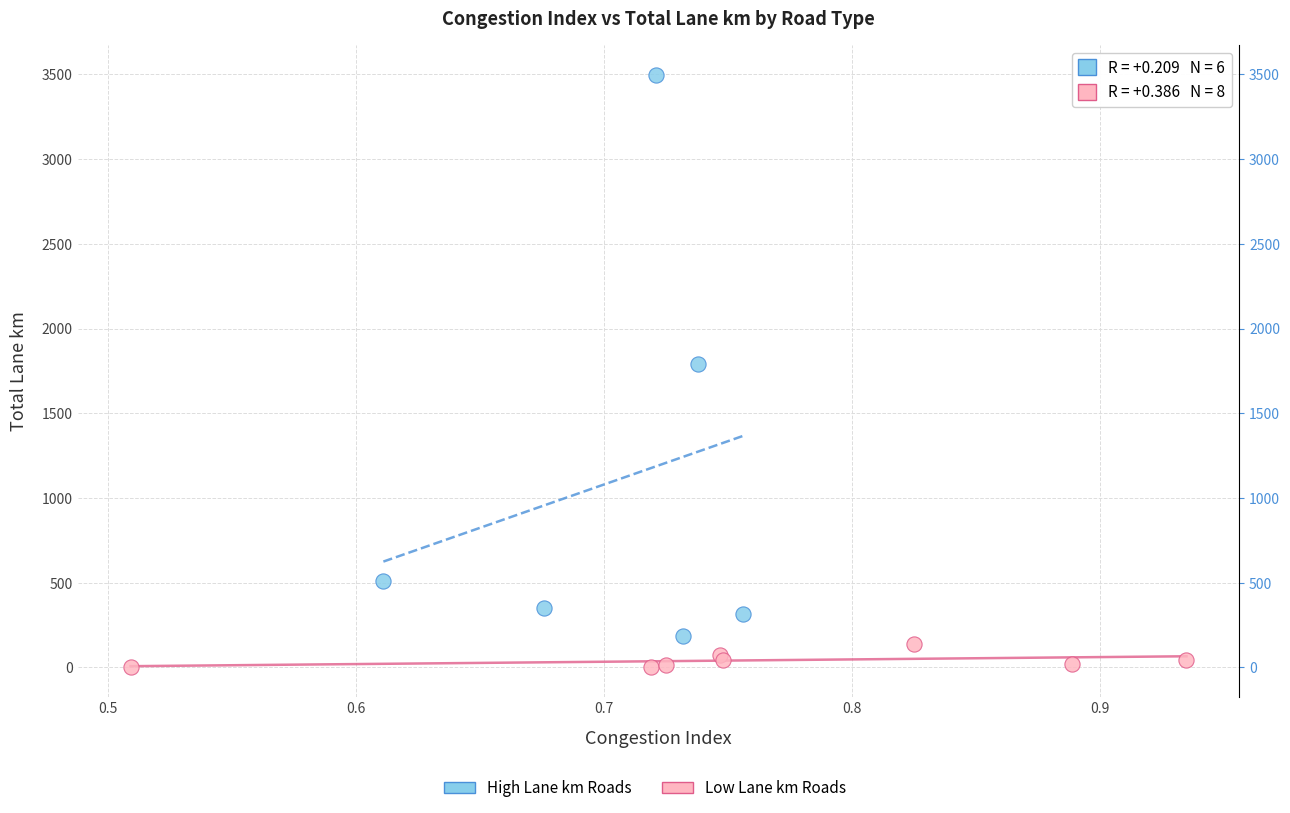

Which series has the largest Y range (max minus min)?

High Lane km Roads